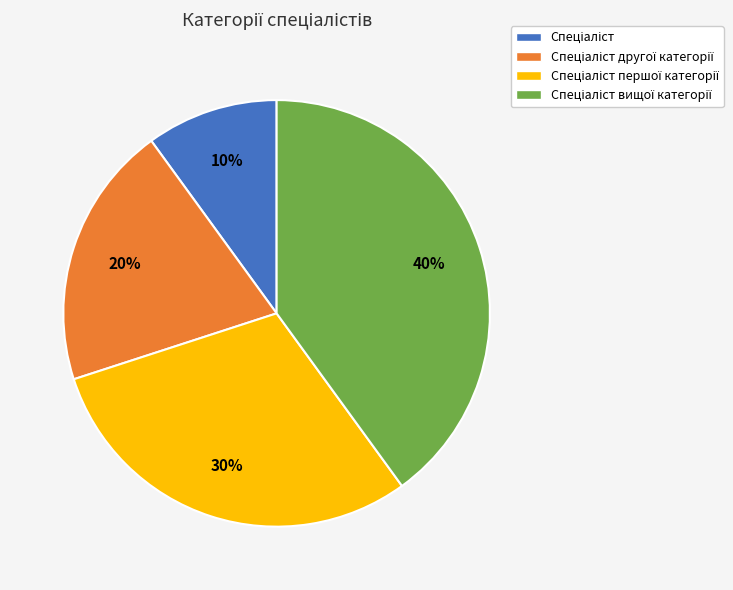

Does any single category account for the majority?

No